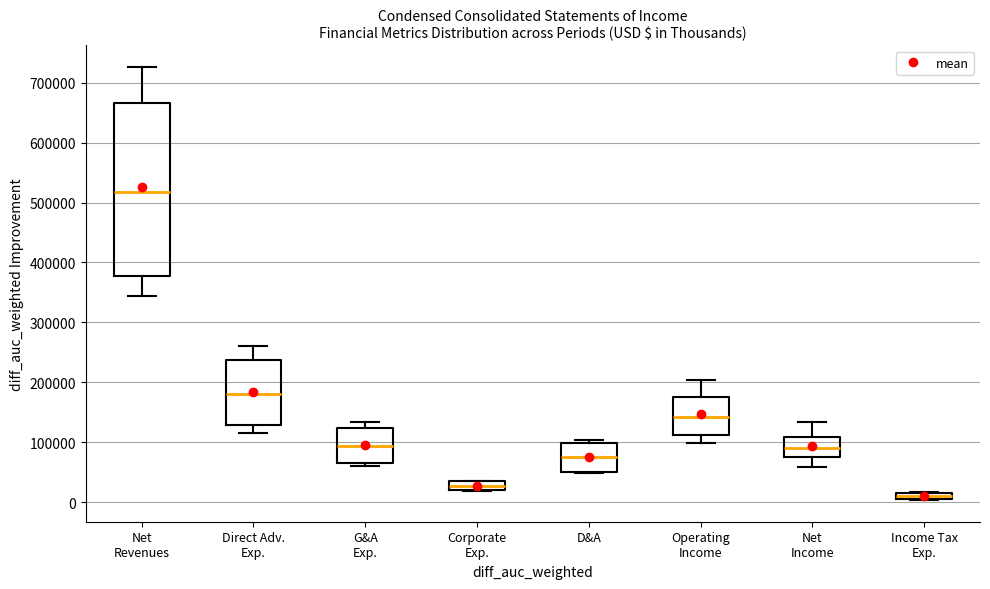

Where does the median line of the box for Net Income sit on the y-axis? The values are not printed on the chart, so give them approximately, as read against the axis.

90000